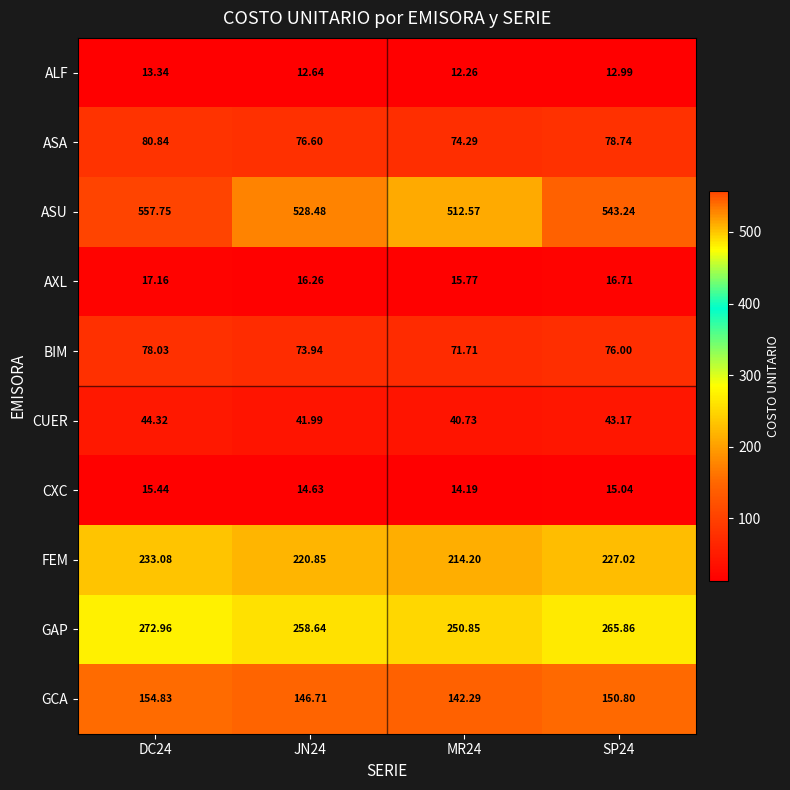

Rank the series by their maximum value, from highest to lowest.

ASU, GAP, FEM, GCA, ASA, BIM, CUER, AXL, CXC, ALF